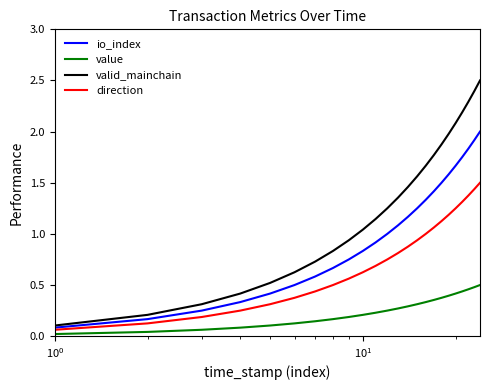

Which series has the largest total across all categories?

valid_mainchain